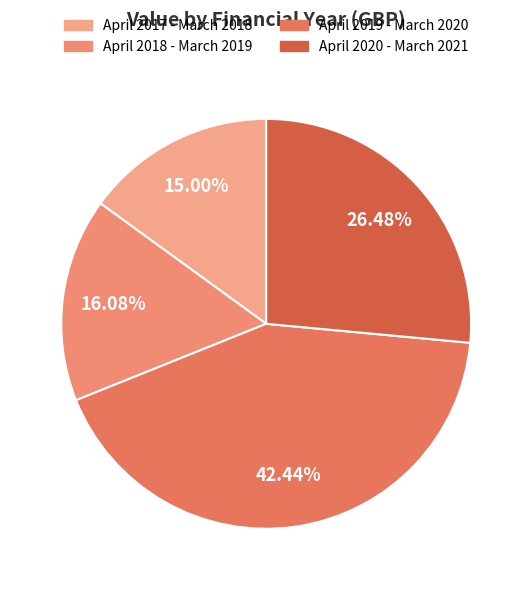

What percentage is the April 2018 - March 2019 slice, to the nearest percent?

16%